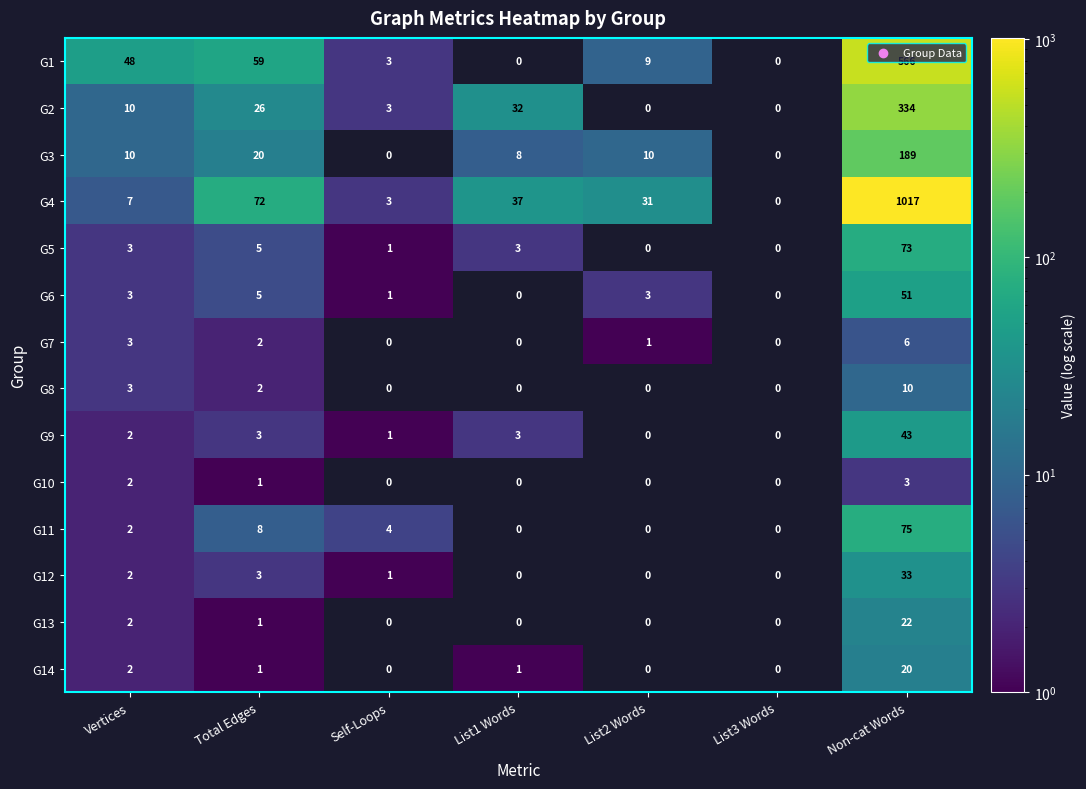

True or false: G6 has a value of 5 at List2 Words.

False